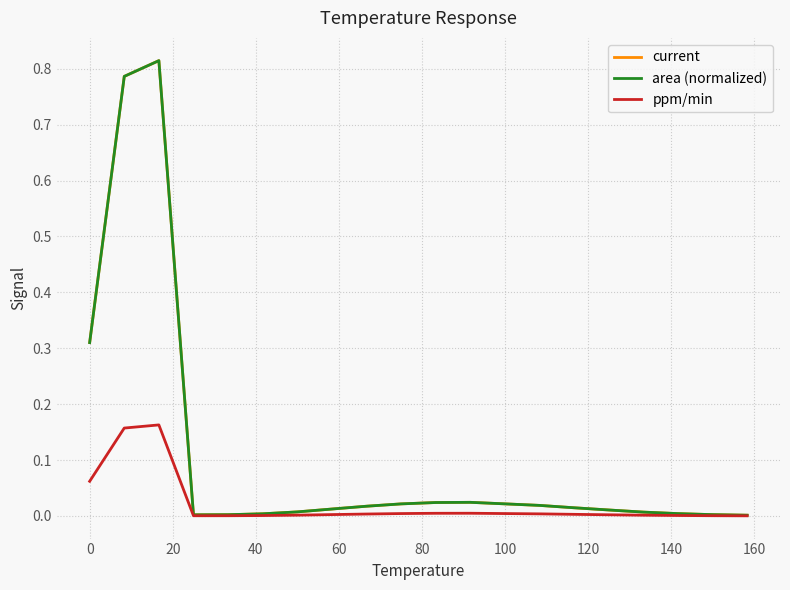

True or false: area (normalized) and ppm/min cross at least once.

False